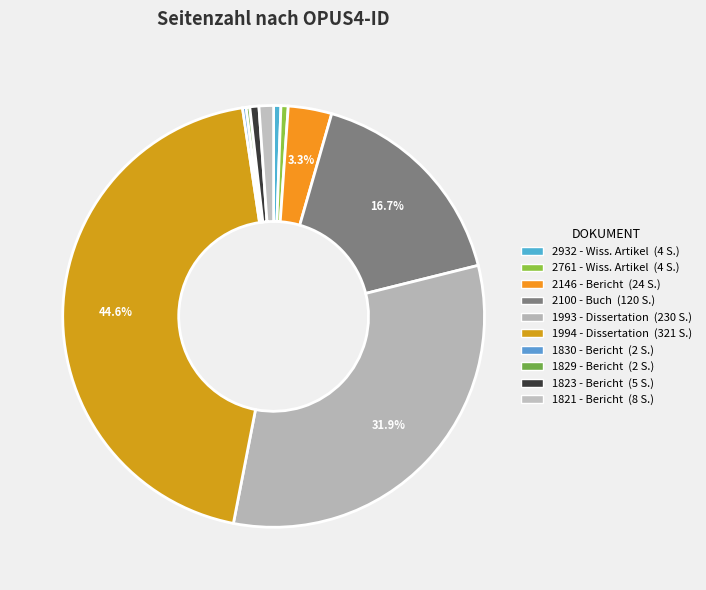

Is it true that 1823 - Bericht is 1% of the pie?

True